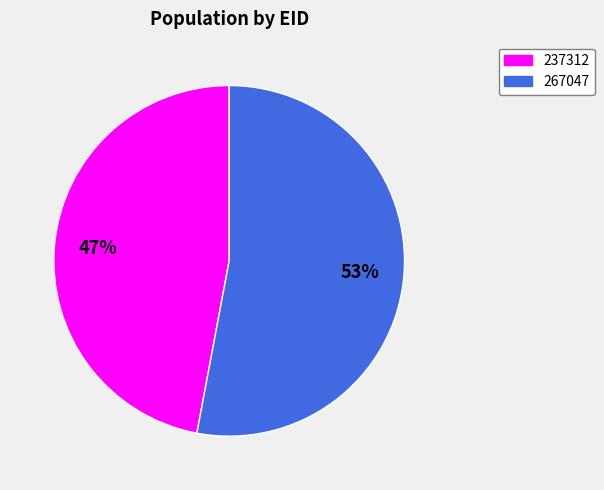

To the nearest percent, what is the difference between the largest and smallest slice percentages?

6%